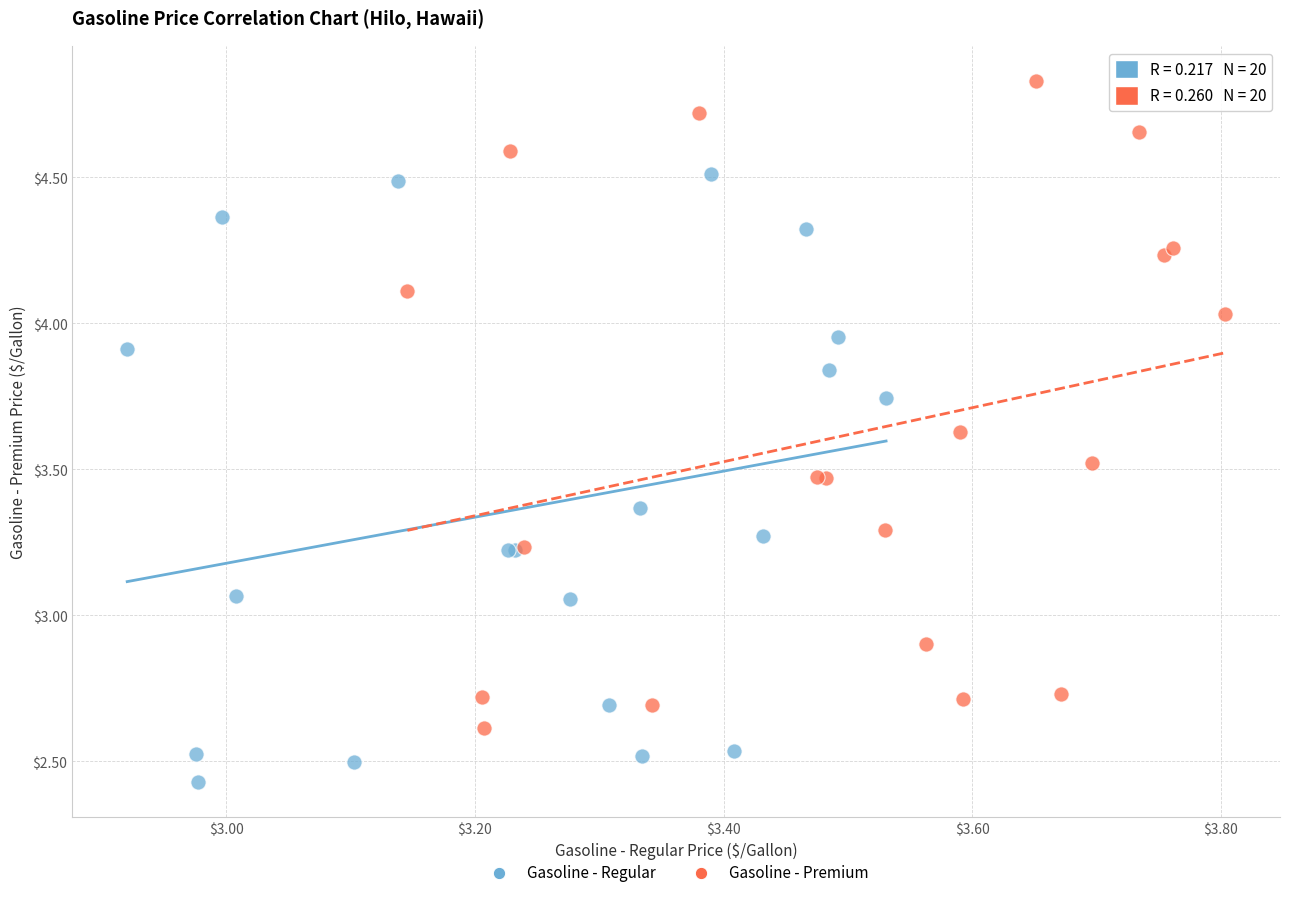

What are all the series names shown in the legend?

Gasoline - Regular, Gasoline - Premium